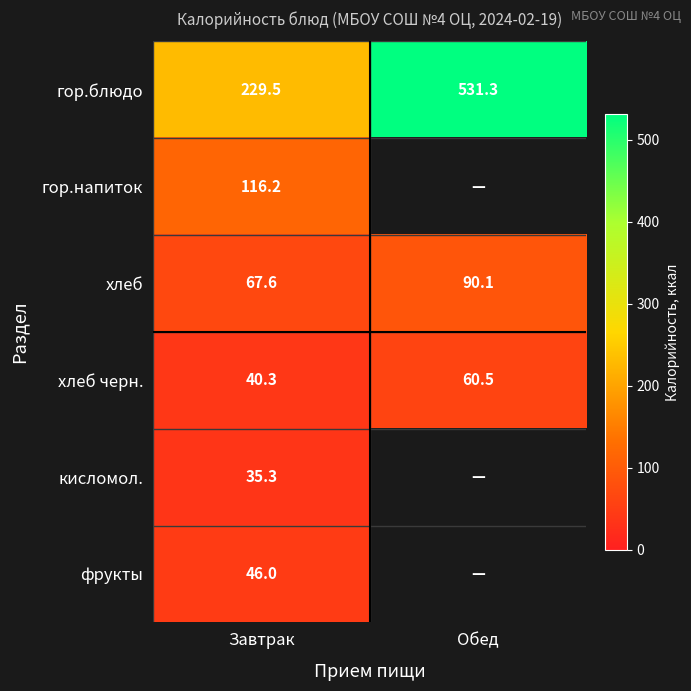

How many data points in хлеб черн. are less than 60?

1